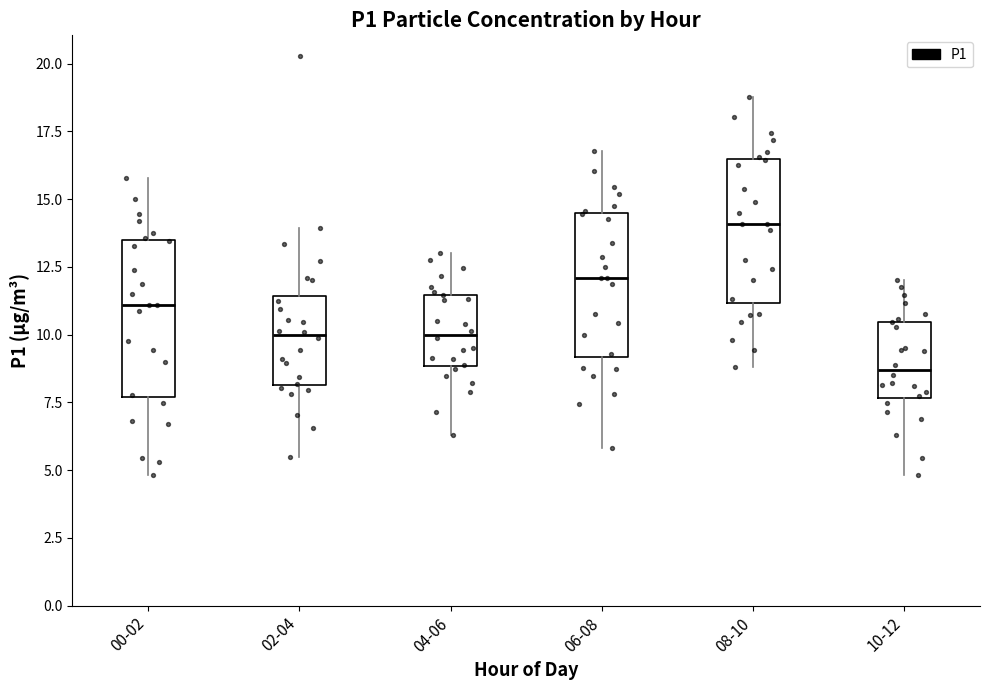

Which box's median line is the highest?

08-10